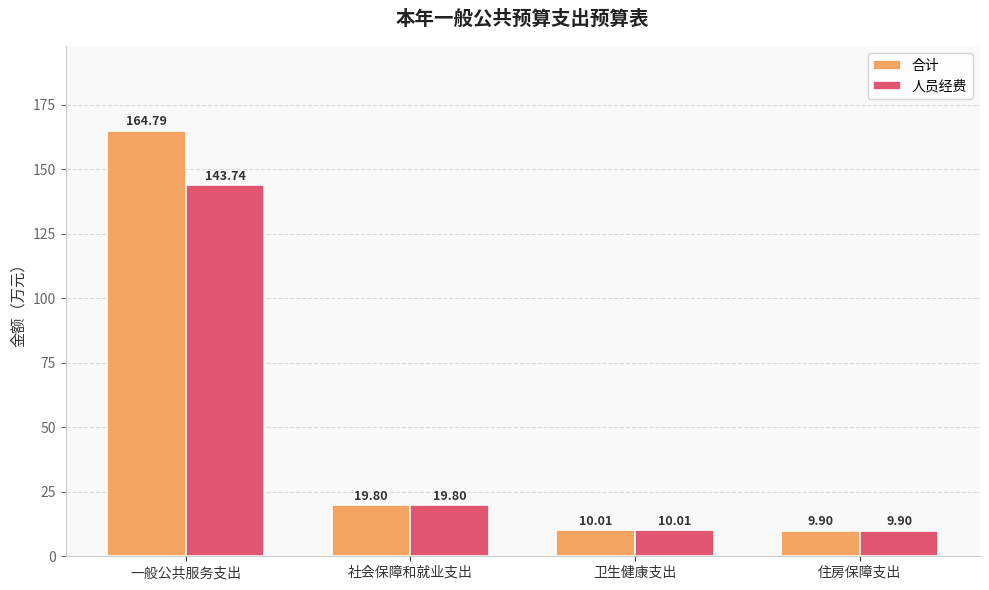

What is the smallest value displayed?

9.9